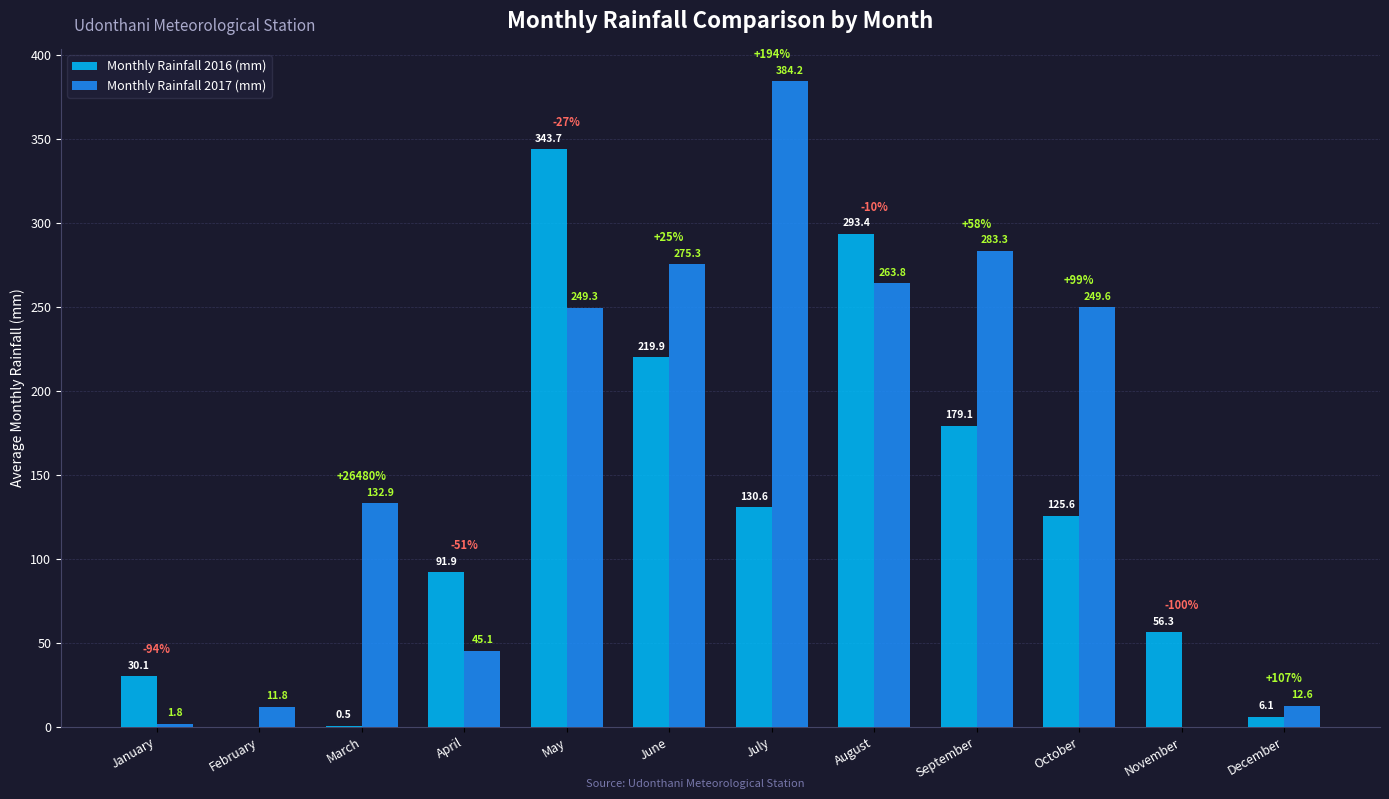

How many groups of bars are there?

12